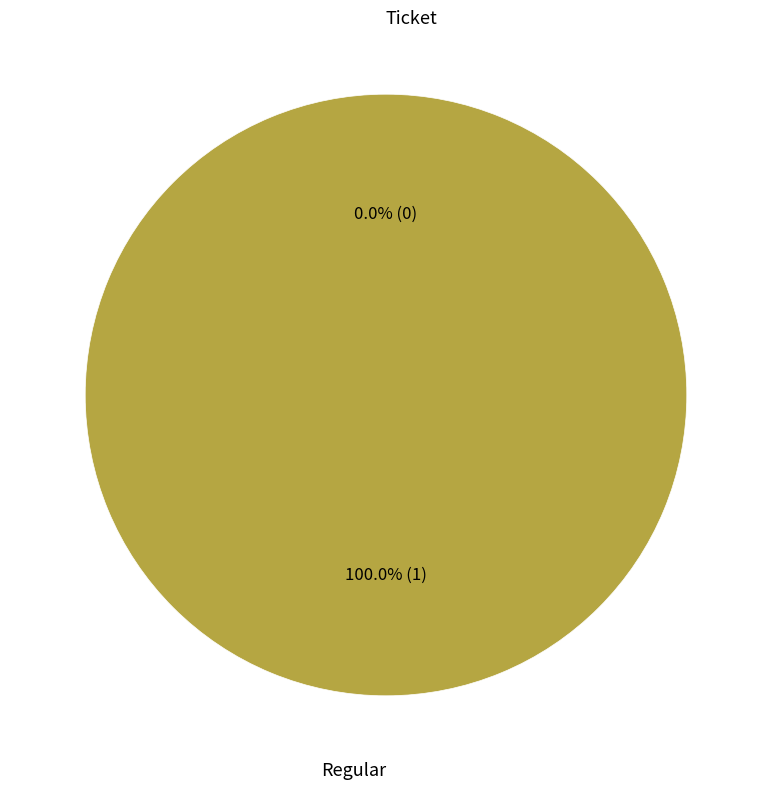

What percentage do Ticket and Regular together represent?

100.0%